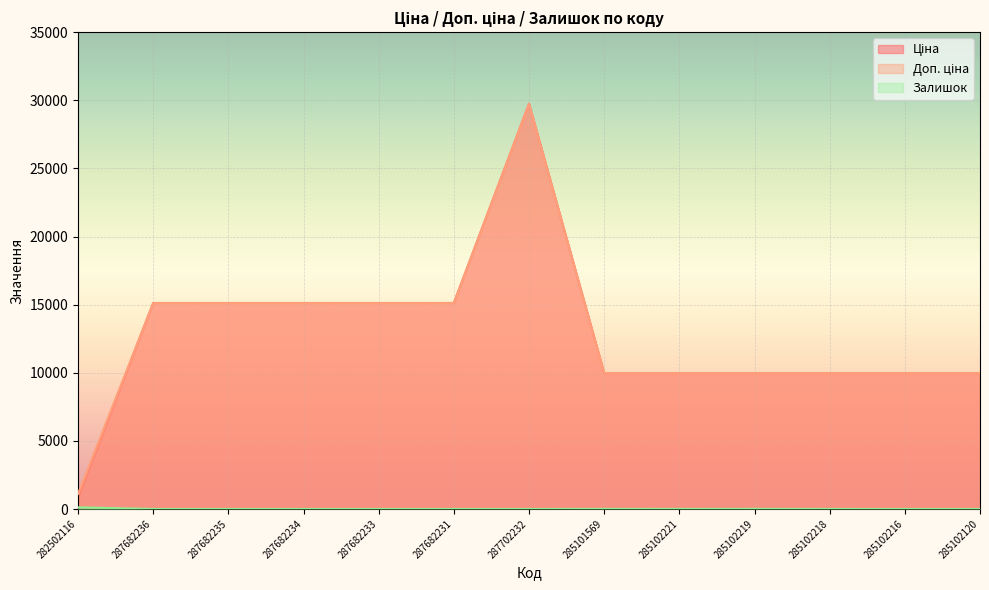

At how many categories does at least one series exceed 19642?

1